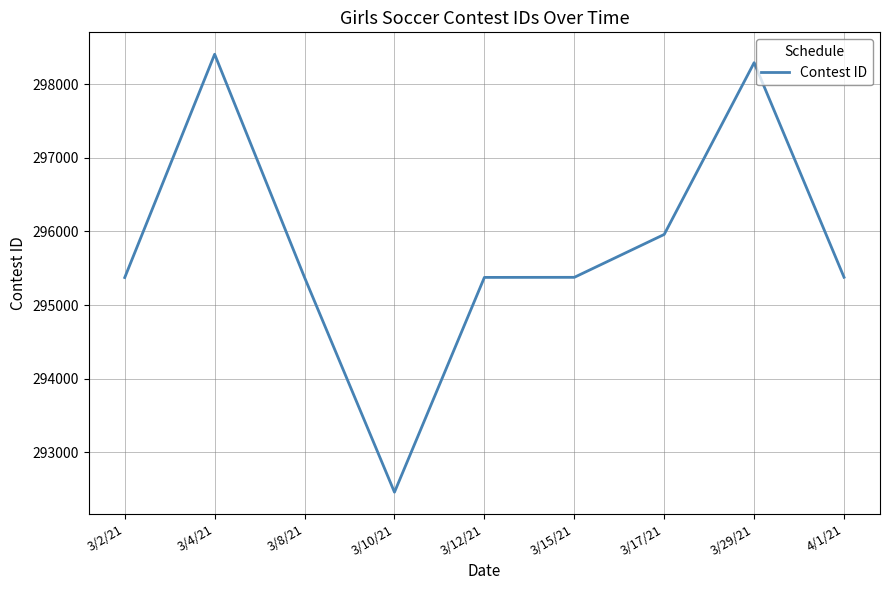

What is the change in value from 3/2/21 to 4/1/21?

+4